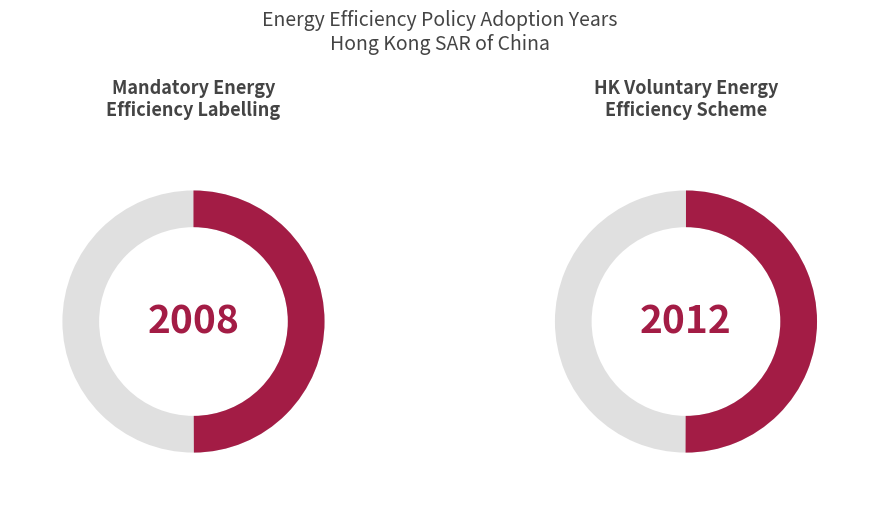

What percentage is NOT represented by The Hong Kong Voluntary Energy Efficiency?

50.0%